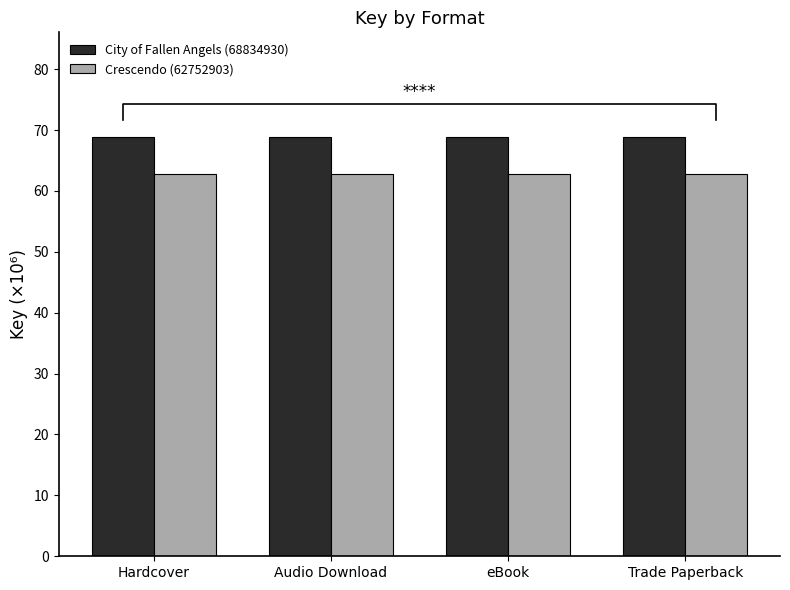

True or false: City of Fallen Angels (68834930) has a value of 18.5 at Audio Download.

False